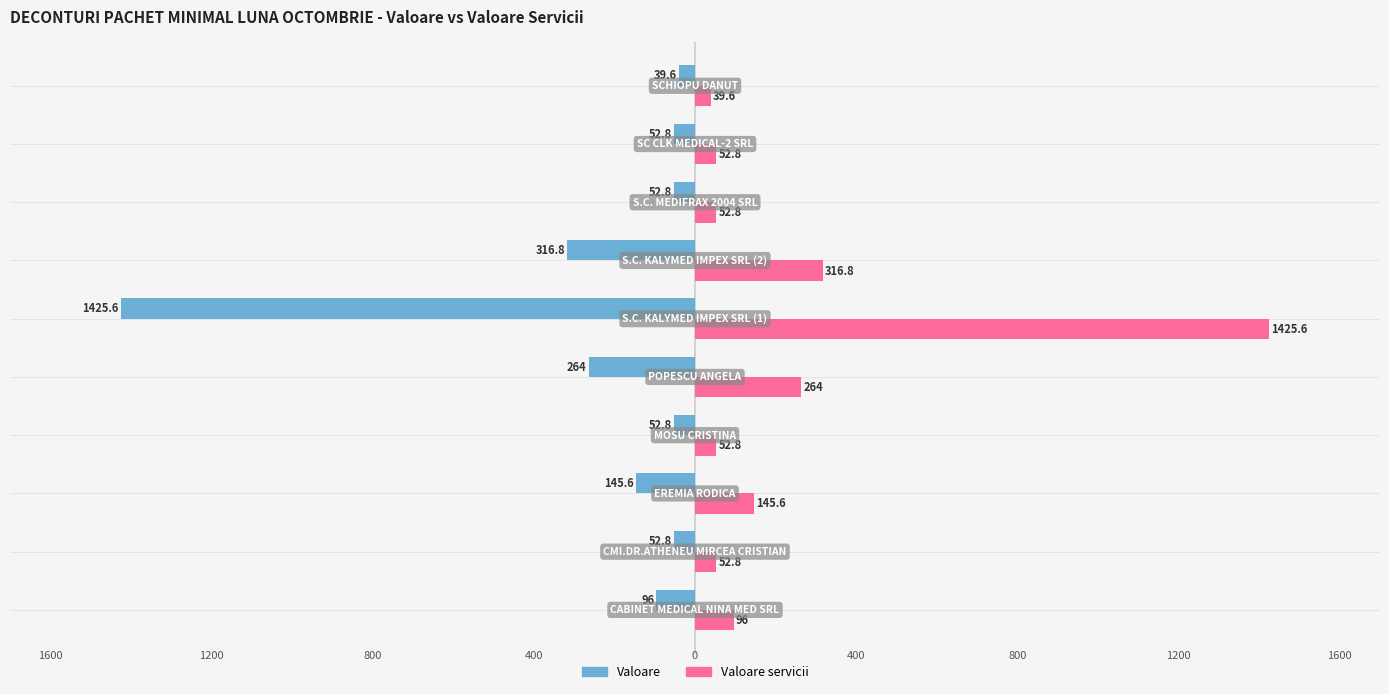

What is the average value of the Valoare servicii series?

249.9